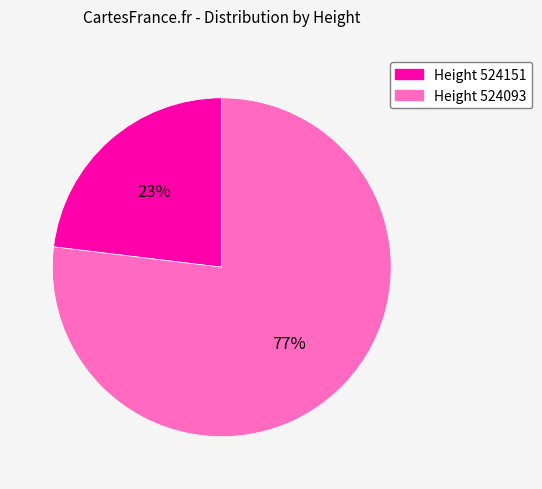

Is there a majority slice in this chart?

Yes